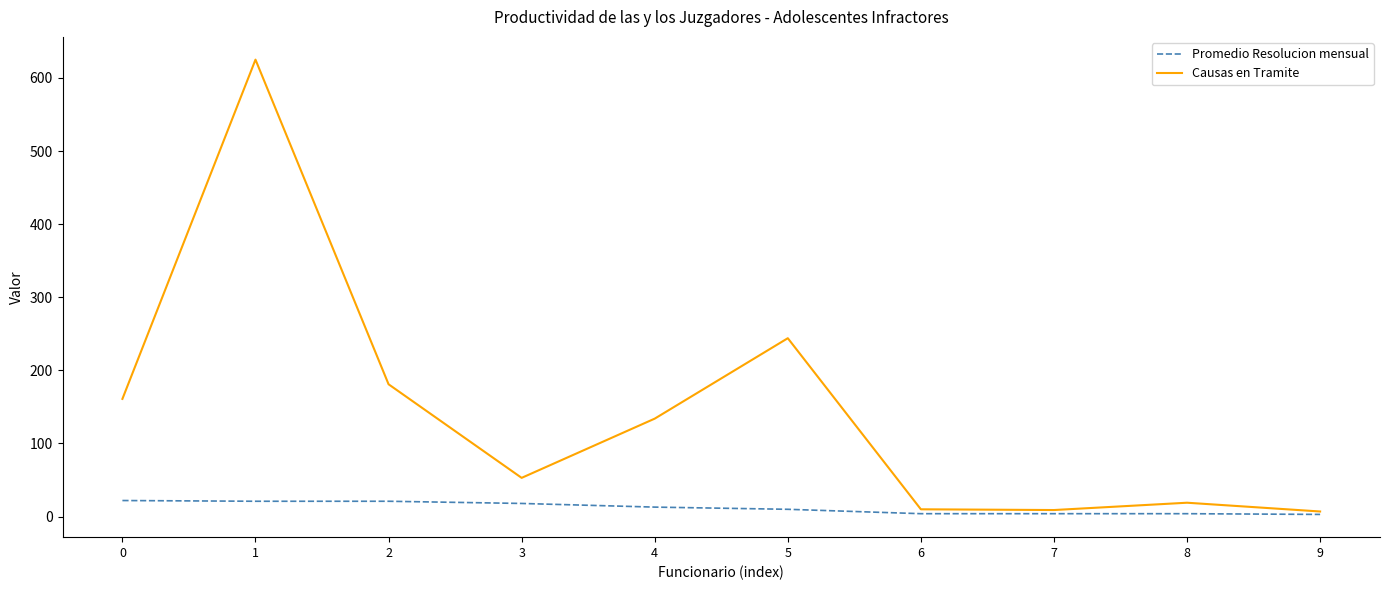

Which label corresponds to the largest value in the chart?

1